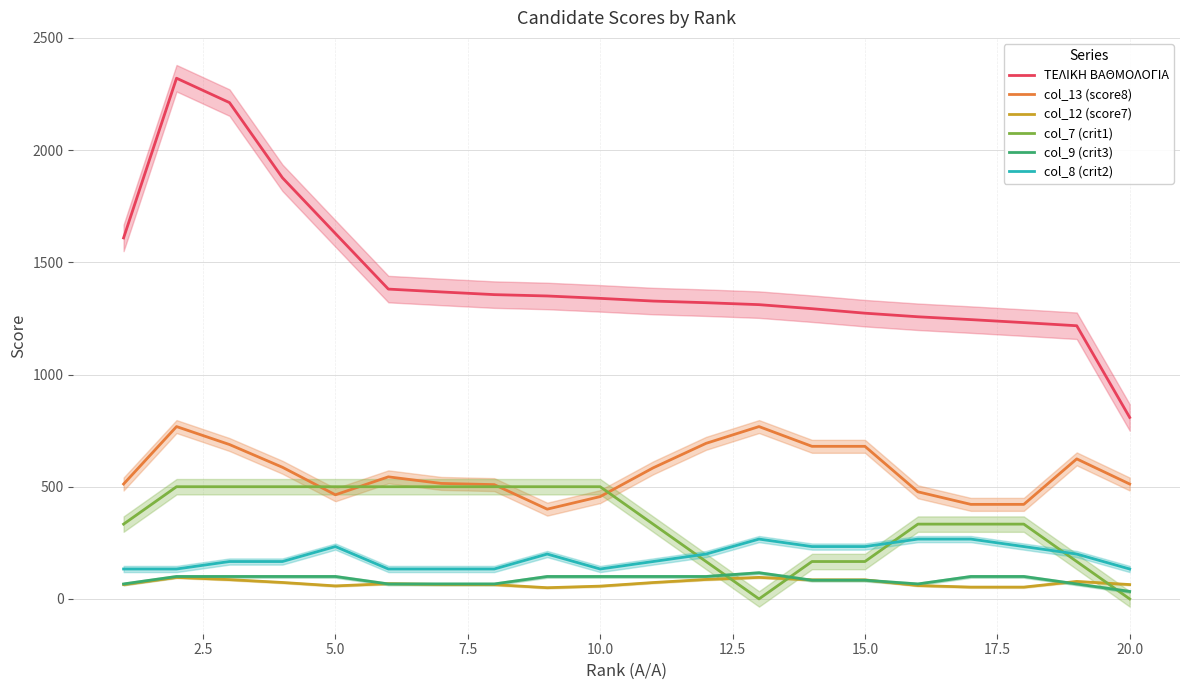

Which series has the largest total across all categories?

ΤΕΛΙΚΗ ΒΑΘΜΟΛΟΓΙΑ